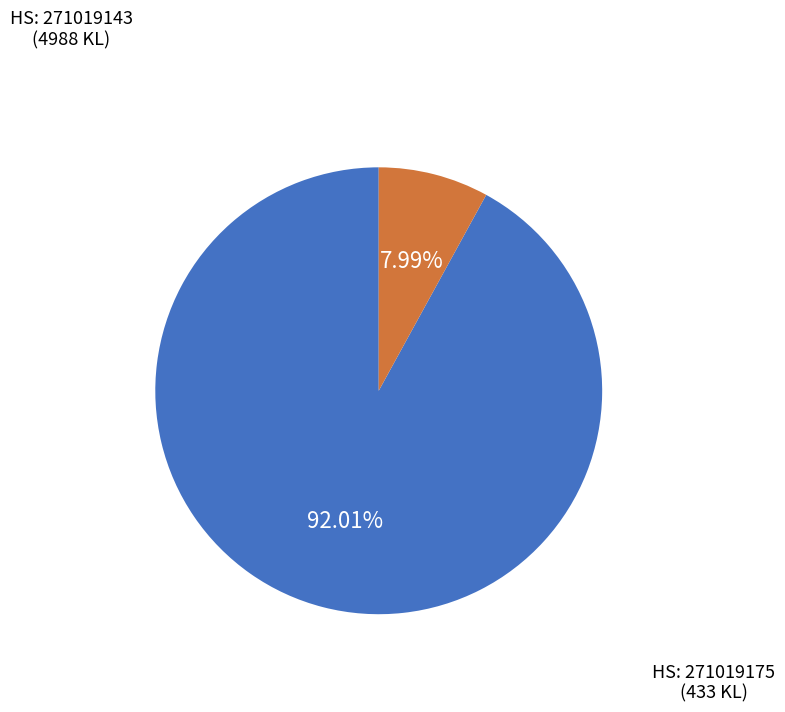

Does any single category account for the majority?

Yes